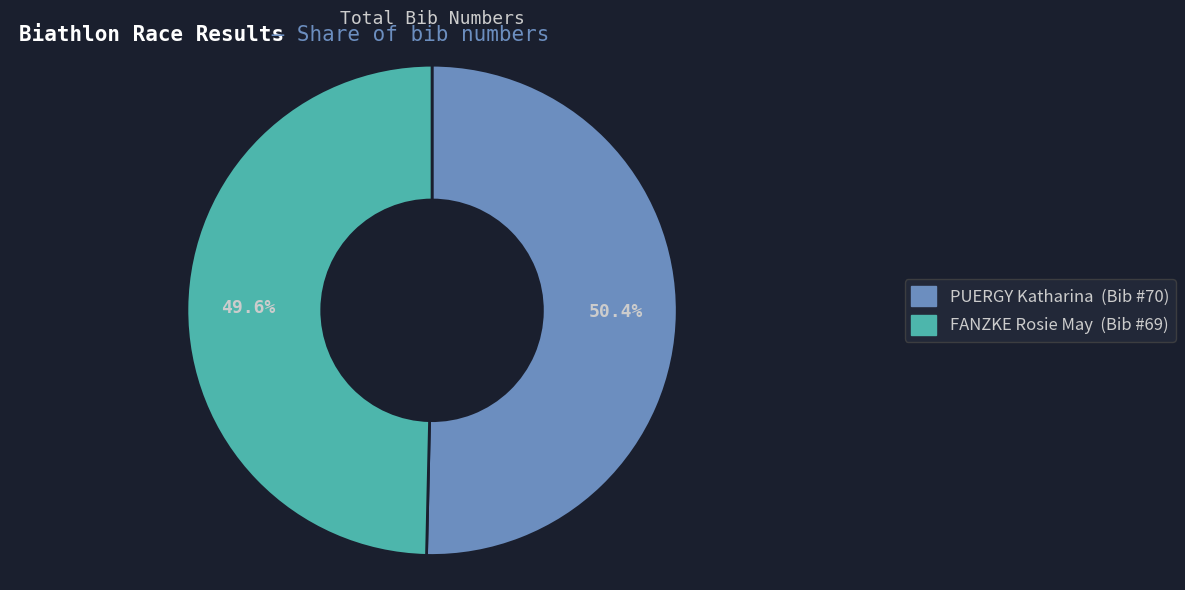

Is there a majority slice in this chart?

Yes